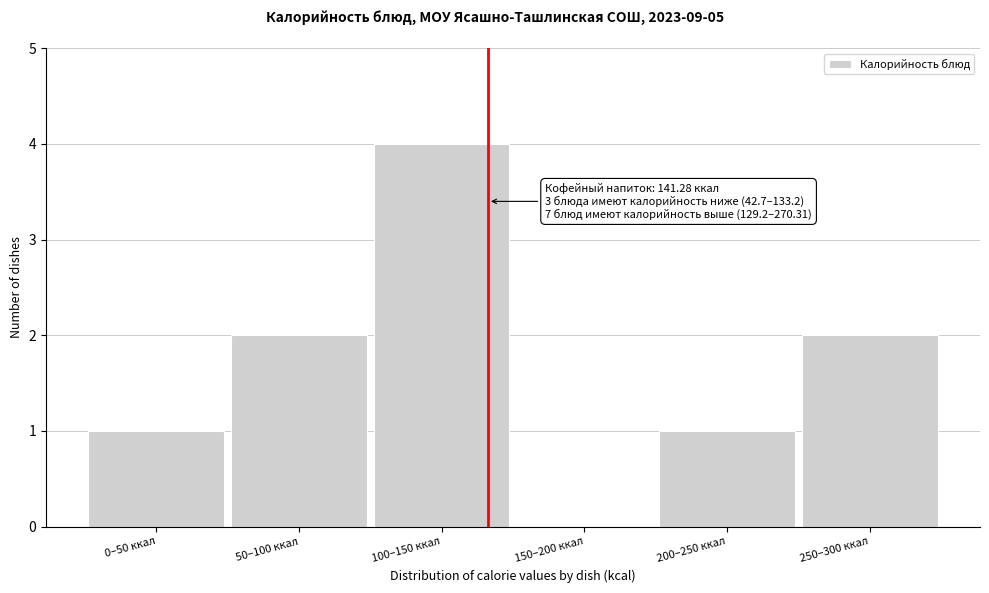

The value at 200–250 ккал is 1. True or false?

True